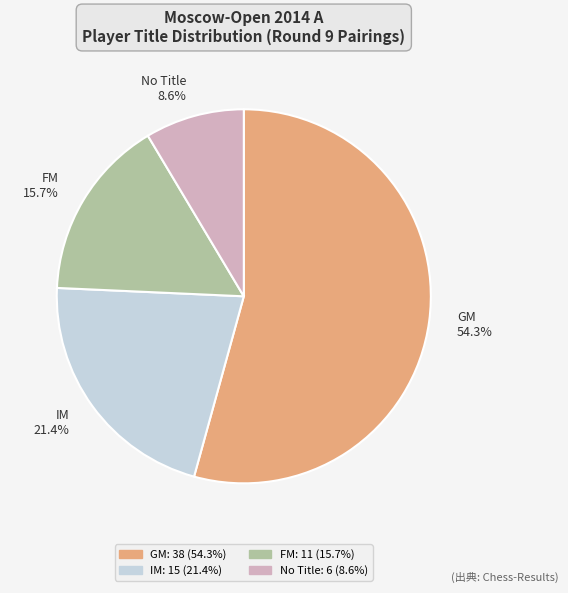

Rank the categories by value from lowest to highest.

No Title 8.6%, FM 15.7%, IM 21.4%, GM 54.3%